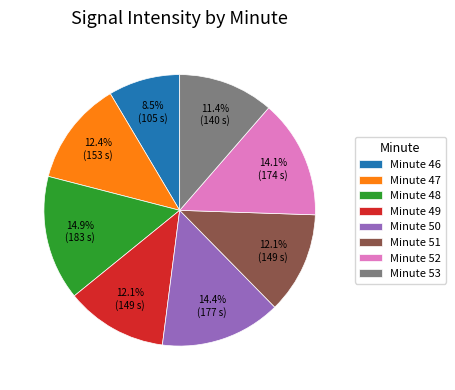

What is the smallest slice in the pie chart?

Minute 46